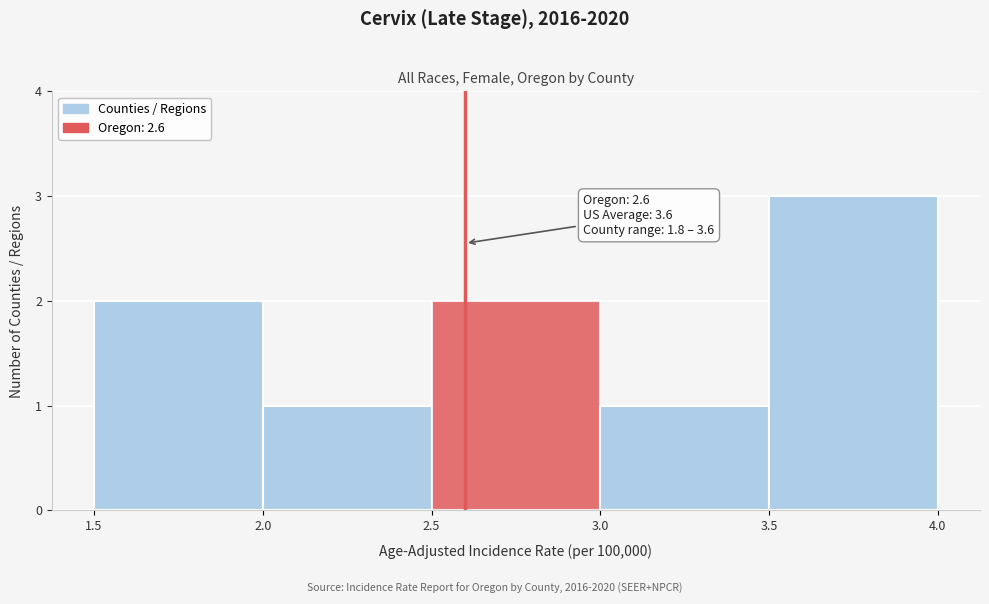

Over which range of the x-axis is the bar tallest?

3.5 to 4.0